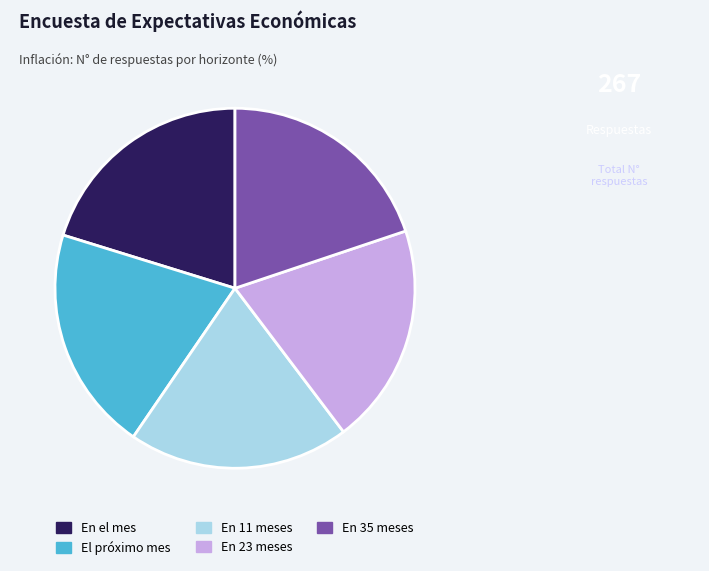

Does any single category account for the majority?

No